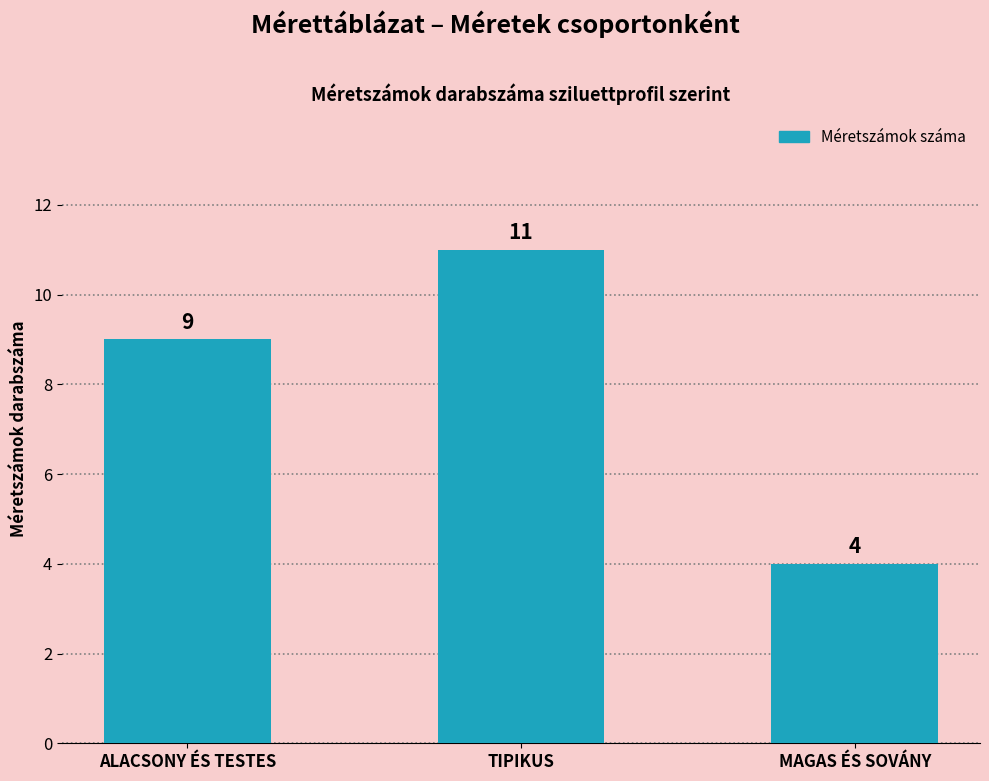

The value at TIPIKUS is 11. True or false?

True